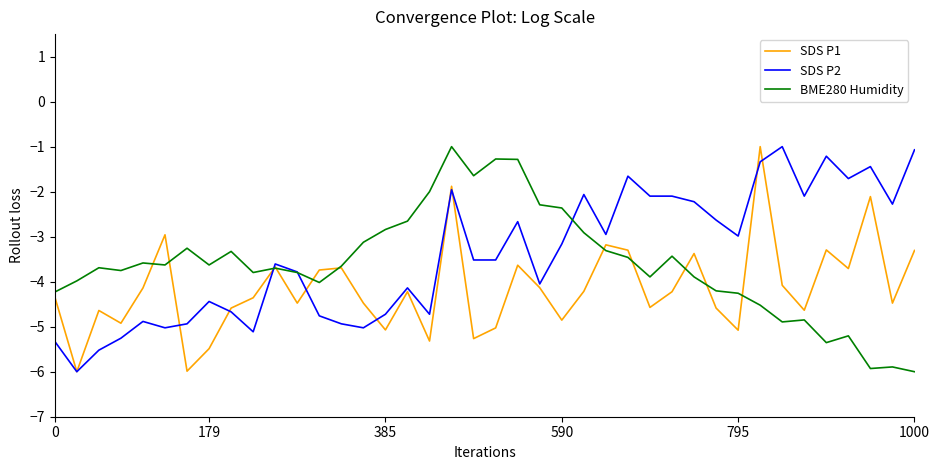

What is the minimum value shown in the chart?

-6.0